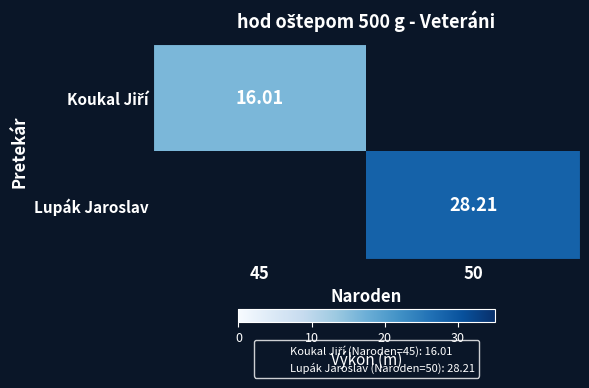

How many values in the Koukal Jiří series are below 16?

1